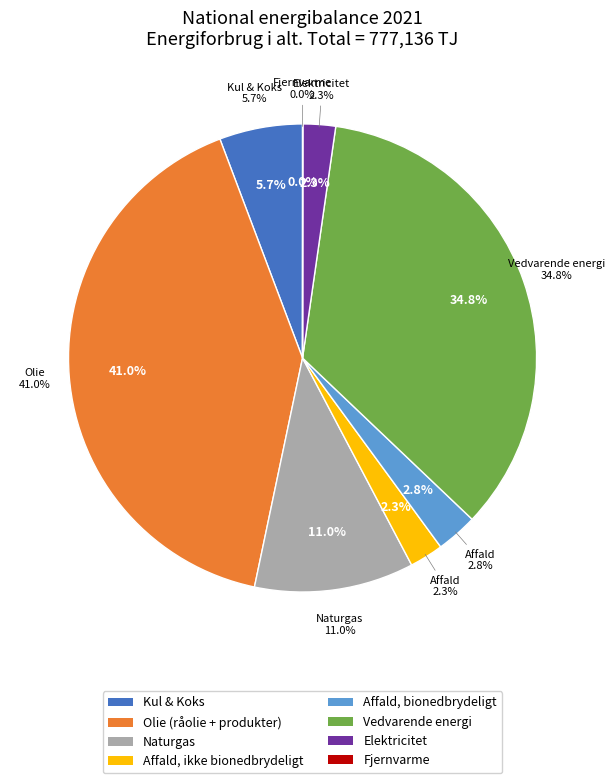

Rank the categories by value from lowest to highest.

Fjernvarme, Elektricitet, Affald, ikke bionedbrydeligt, Affald, bionedbrydeligt, Kul & Koks, Naturgas, Vedvarende energi, Olie (råolie)